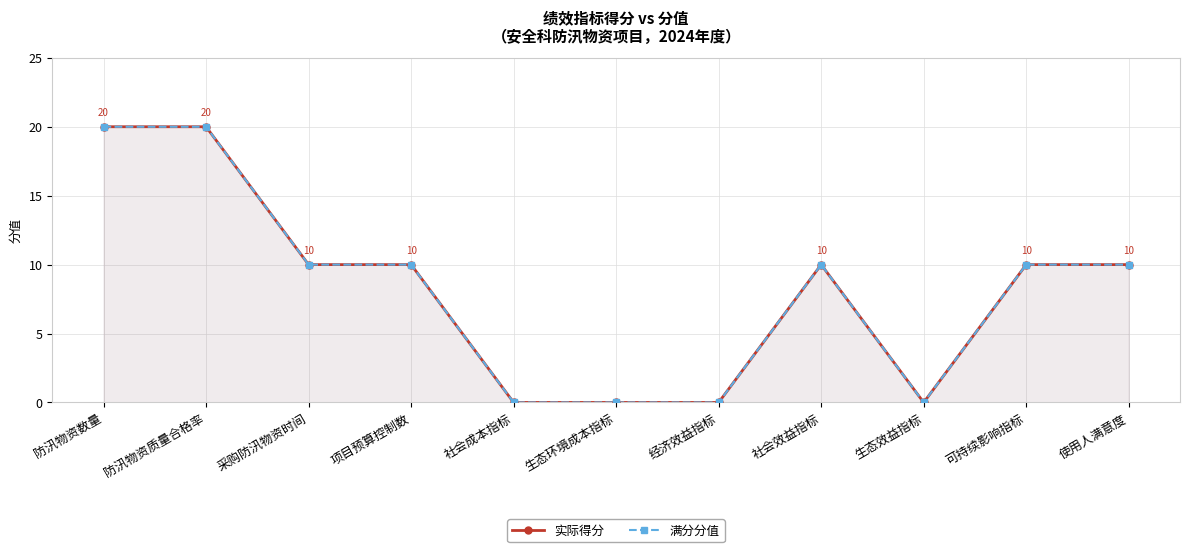

Is it true that 实际得分 equals -8 at 社会成本指标?

False